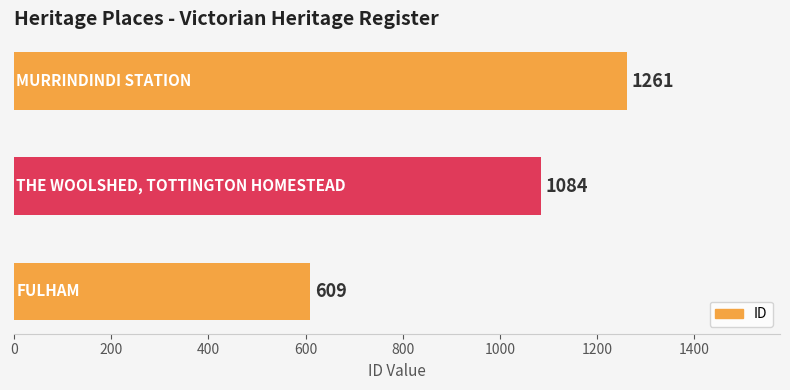

What is the maximum value shown in the chart?

1261